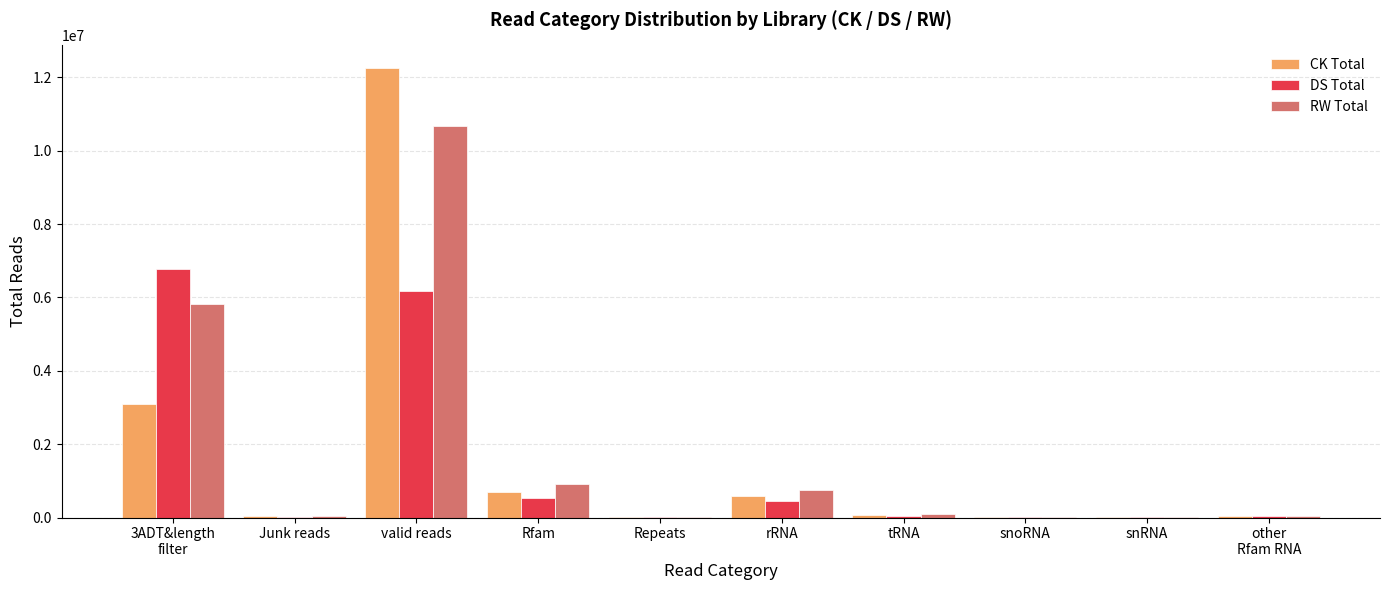

Is it true that RW Total equals 755755.0 at rRNA?

True